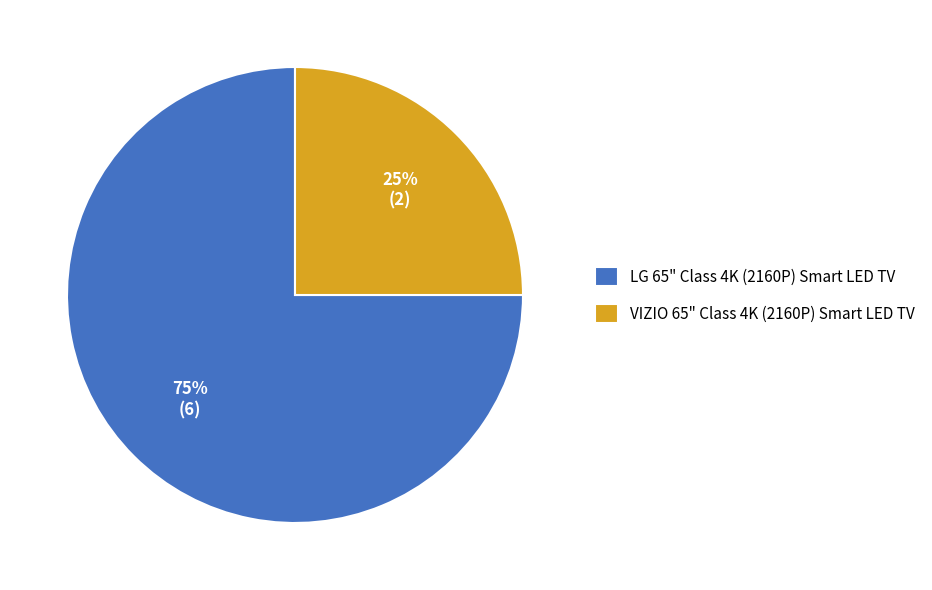

To the nearest percent, what portion does LG 65" Class 4K (2160P) Smart LED TV represent?

75%